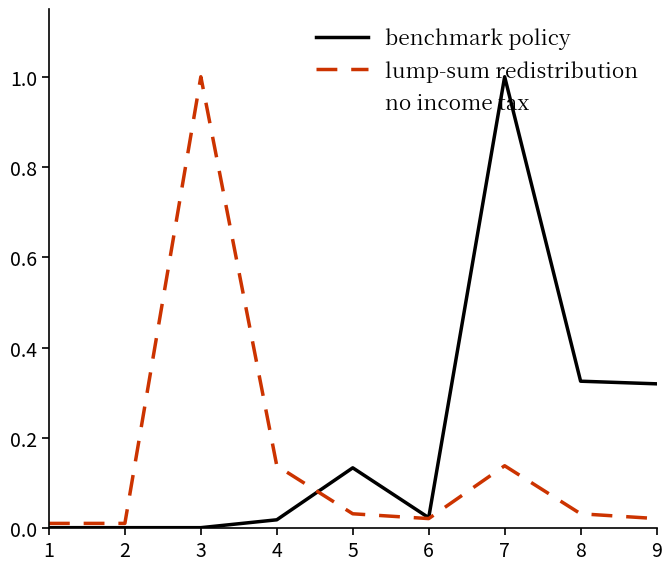

Does the chart have visible grid lines?

No